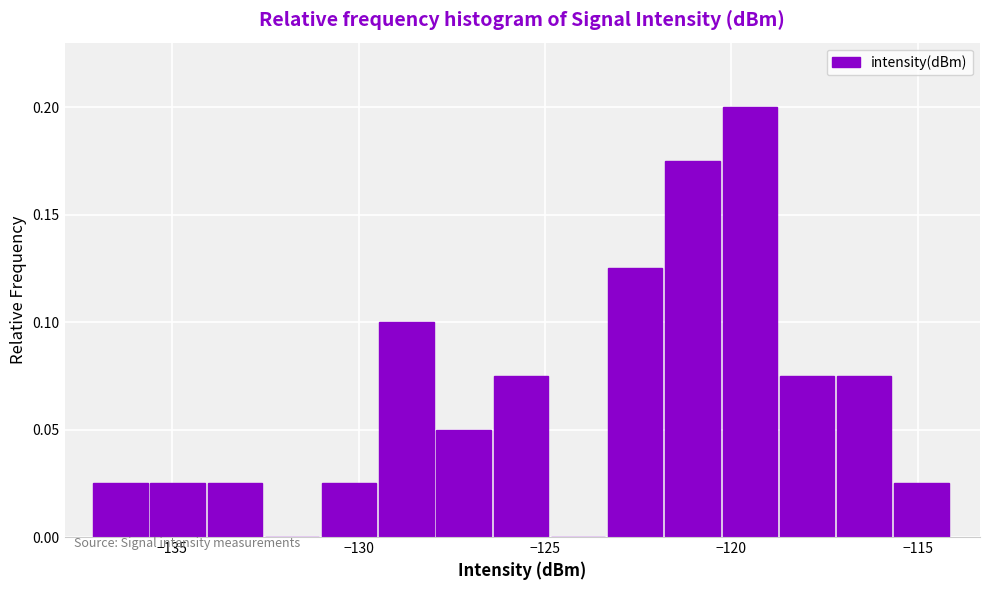

Read against the x-axis, roughly where is the centre of the tallest bar?

-119.5